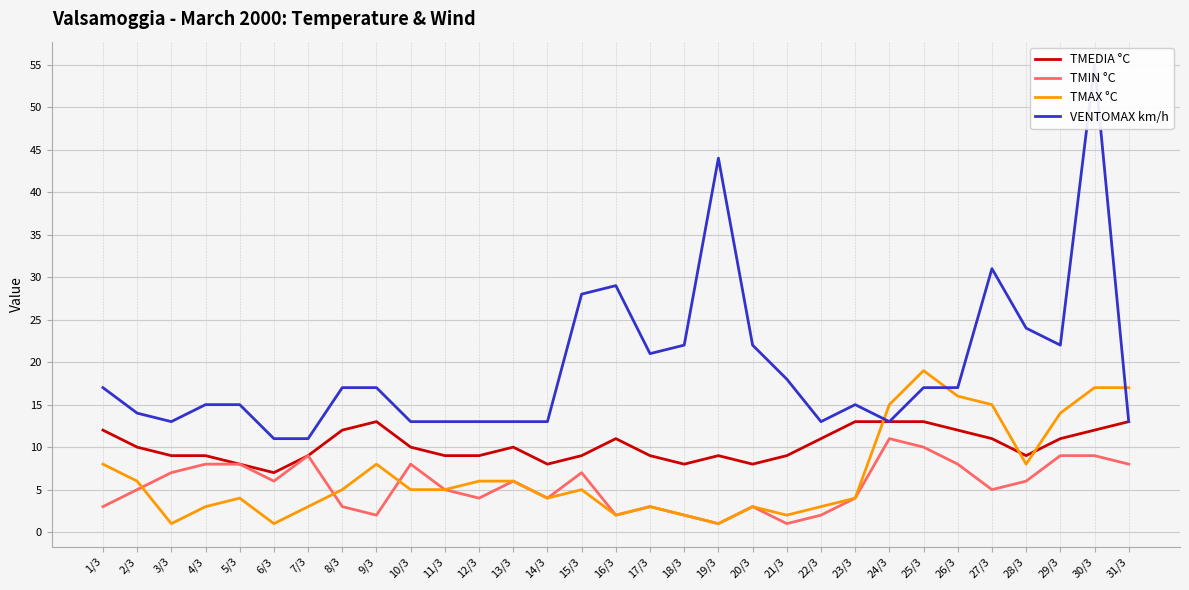

At which label is TMIN °C closest to 6?

6/3